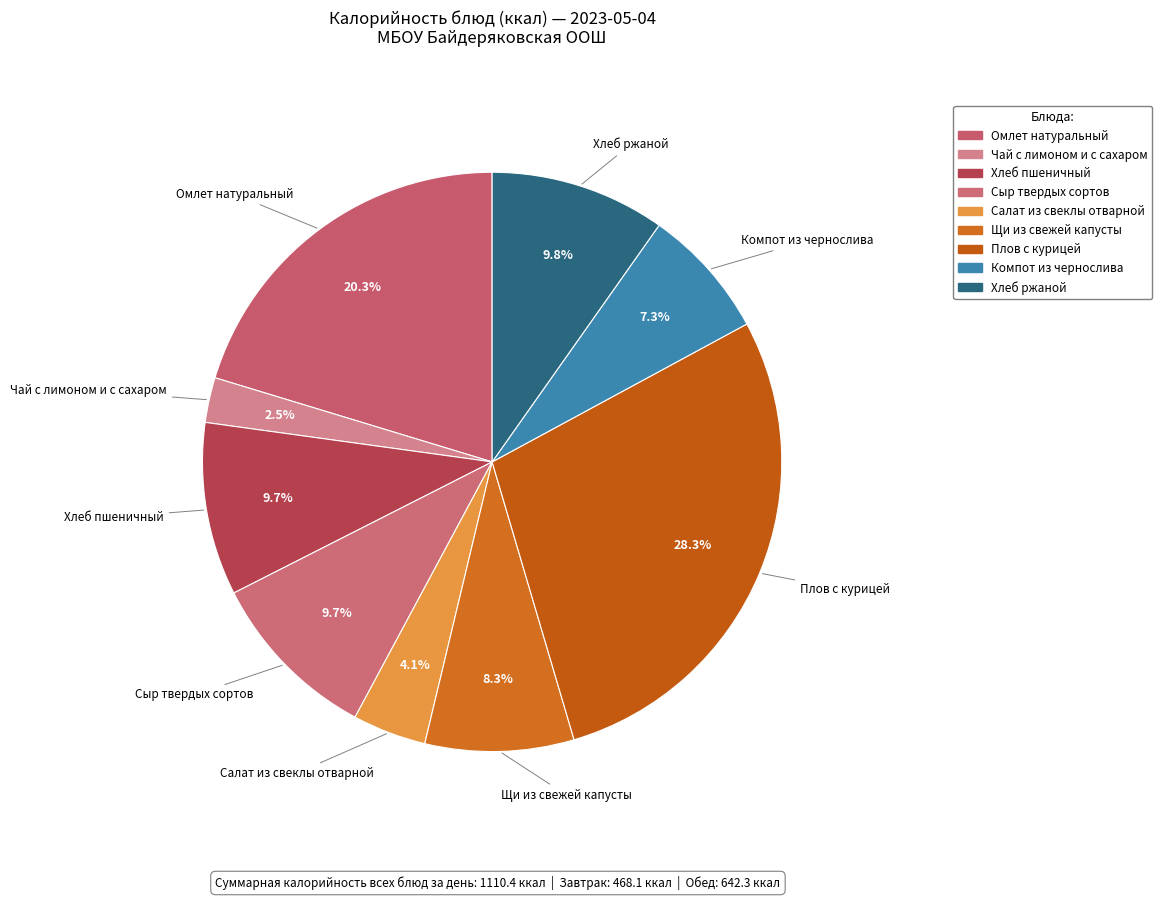

To the nearest percent, what percentage of the pie is Плов с курицей?

28%